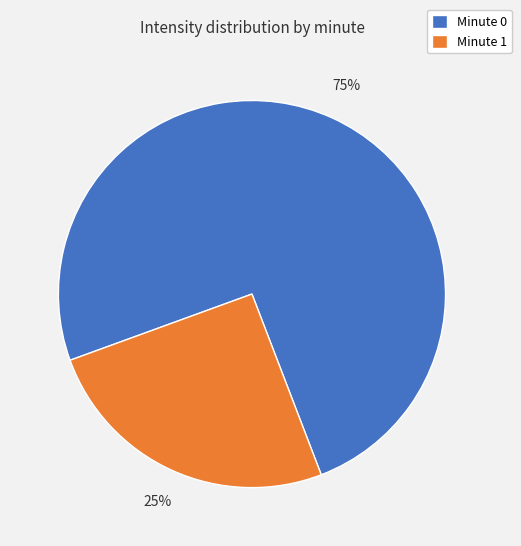

Do Minute 1 and Minute 0 together represent more than half of the pie?

Yes